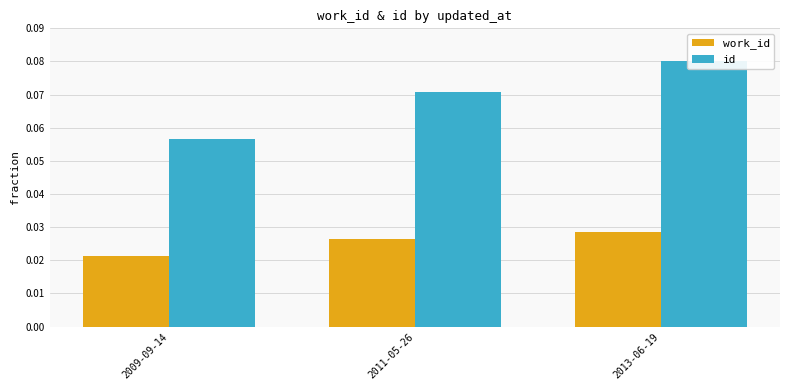

True or false: id has a value of 0.1 at 2009-09-14.

False